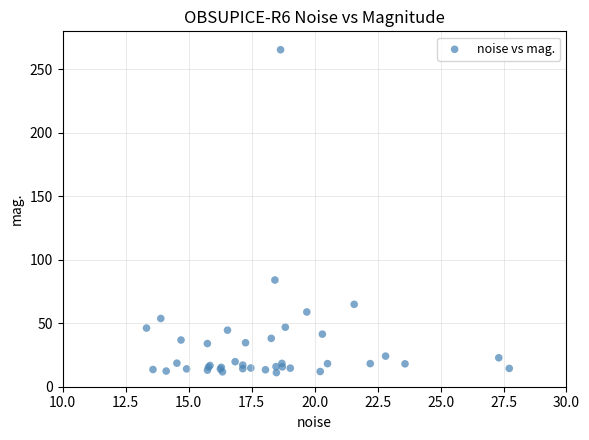

What Y value in the scatter plot is closest to 138?

84.1